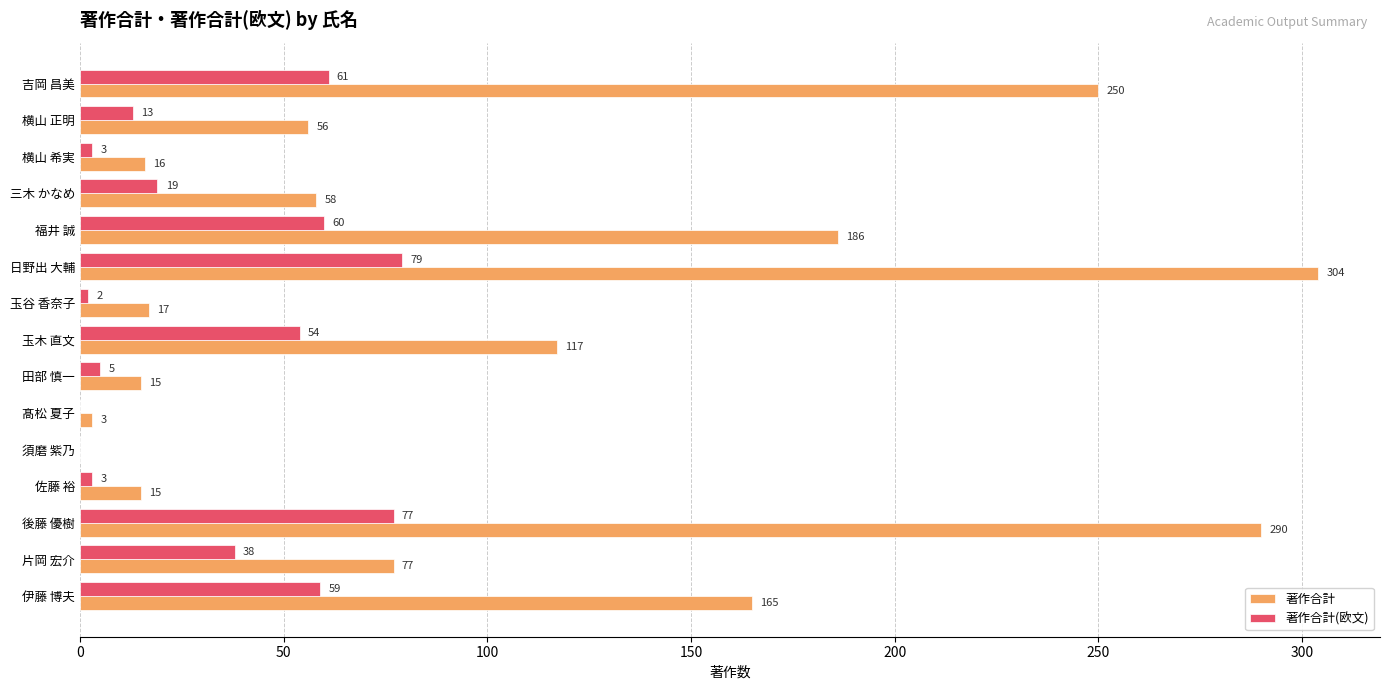

True or false: 著作合計(欧文) has a value of 77 at 後藤 優樹.

True